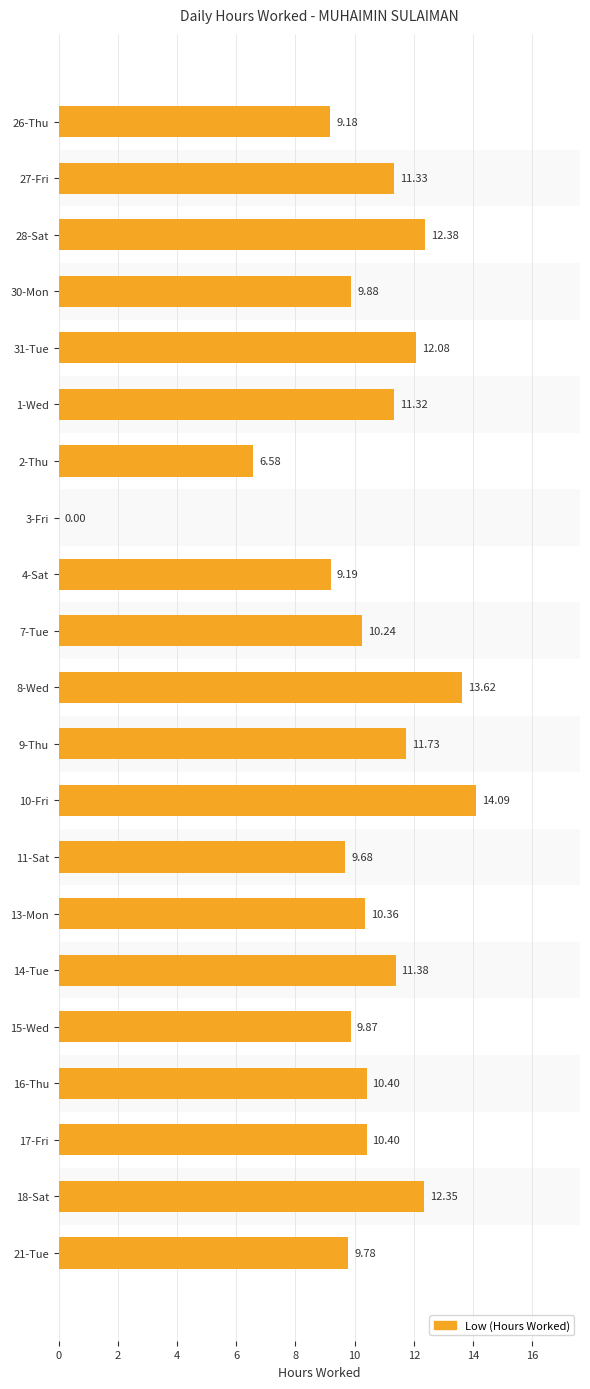

What is the maximum value shown in the chart?

14.1